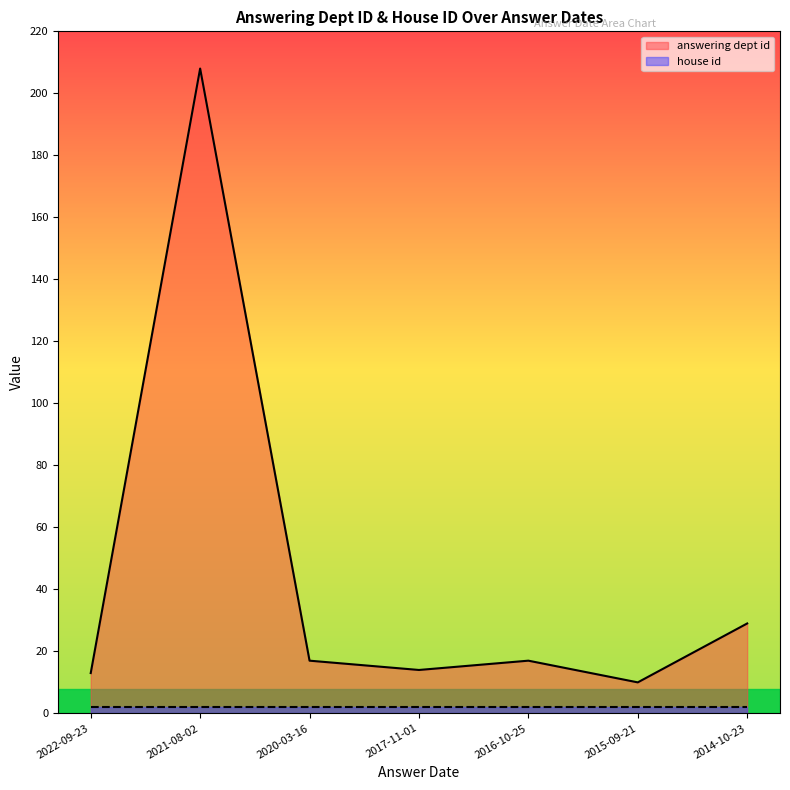

The chart shows a value of 3 at 2017-11-01. True or false?

False